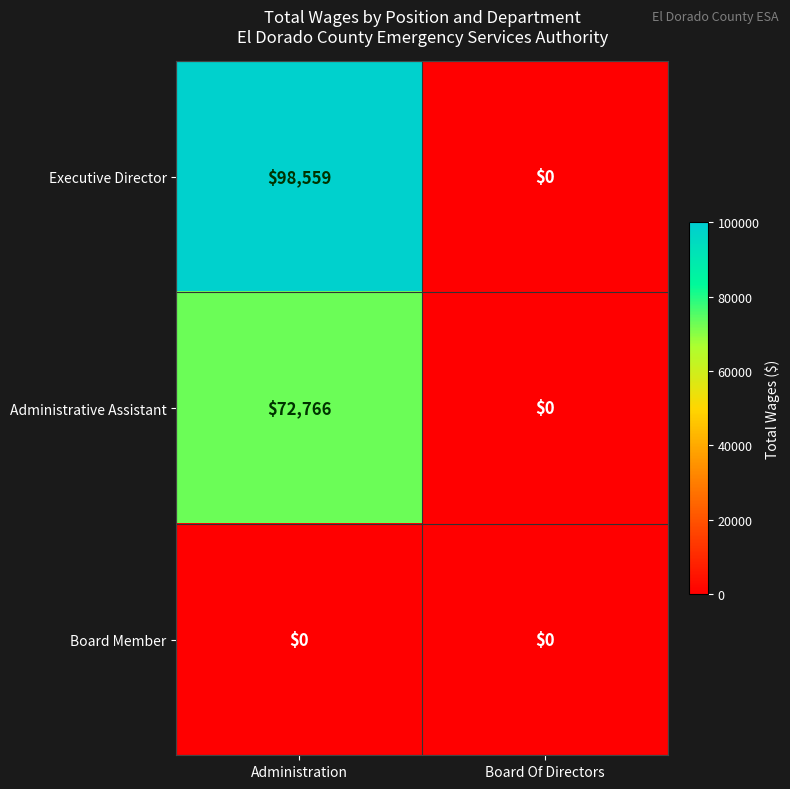

List the series in order of their overall mean, highest first.

Executive Director, Administrative Assistant, Board Member